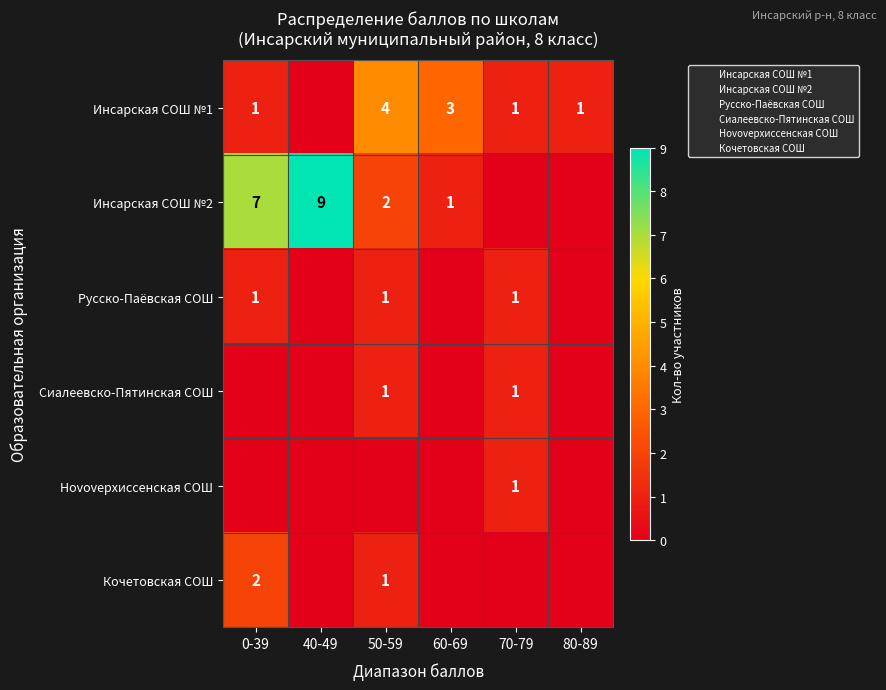

Is it true that Кочетовская СОШ equals 0 at 60-69?

True